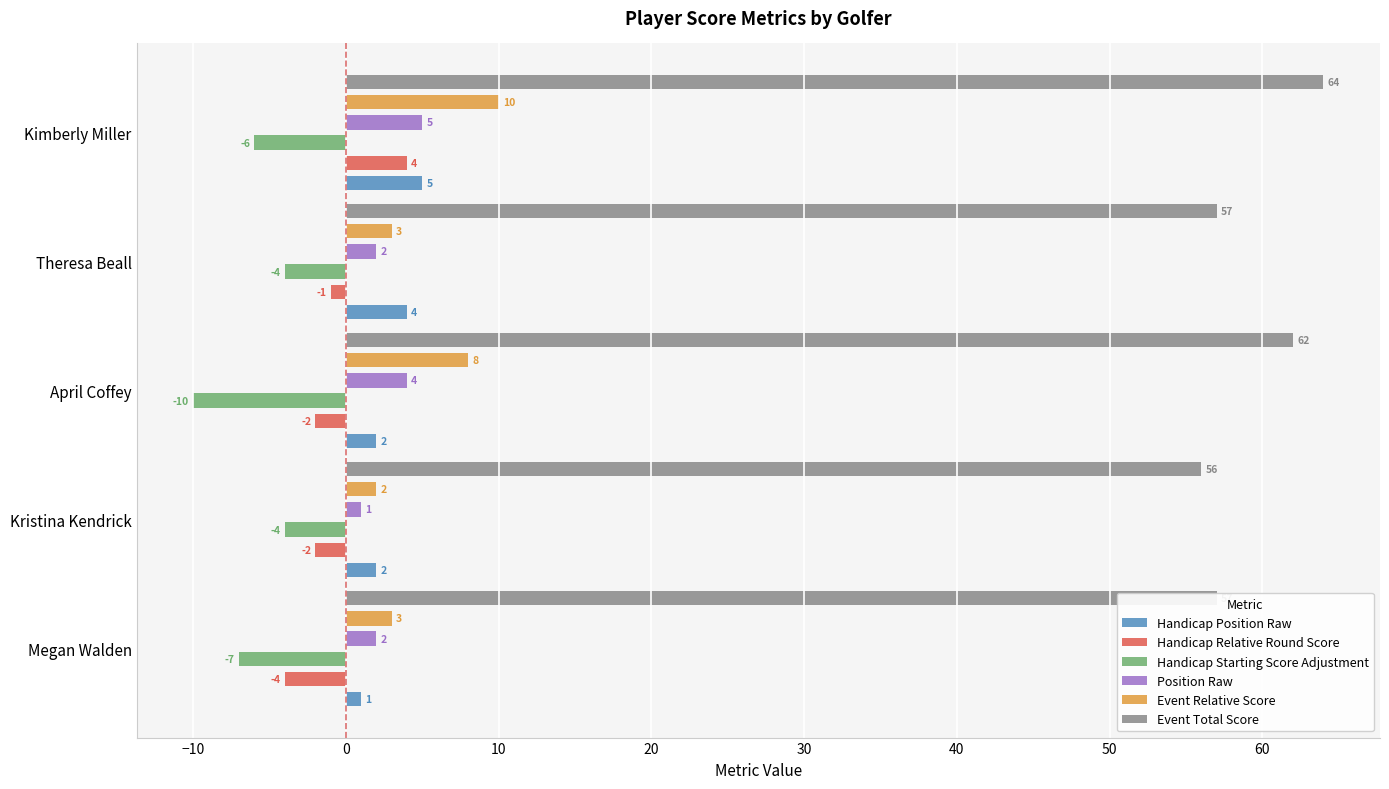

Which series changed the most between Kristina Kendrick and Theresa Beall?

Handicap Position Raw